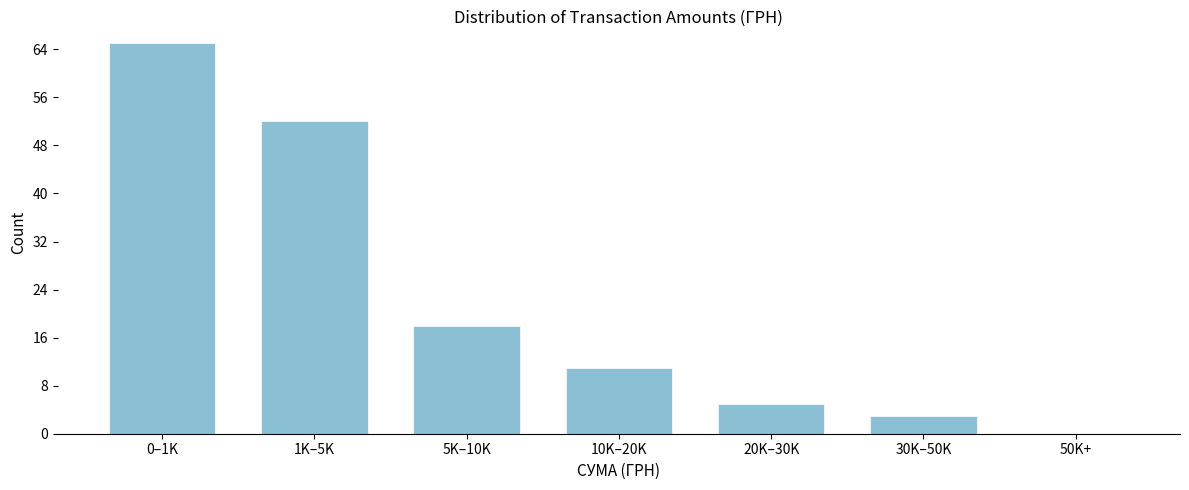

Reading left to right, what are all the values shown in this chart?

0–1K=65	1K–5K=52	5K–10K=18	10K–20K=11	20K–30K=5	30K–50K=3	50K+=0